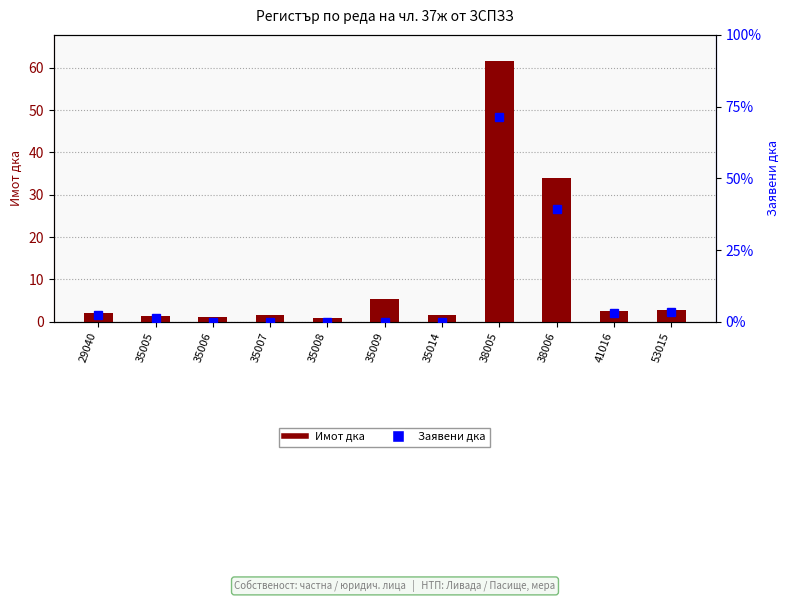

Reading right to left, extract all data points from this chart.

Имот дка: 2.9	2.6	34.0	61.6	1.6	5.4	0.9	1.7	1.2	1.3	2.0
Заявени дка: 2.9	2.6	34.0	61.6	0.0	0.0	0.0	0.0	0.0	1.3	2.0